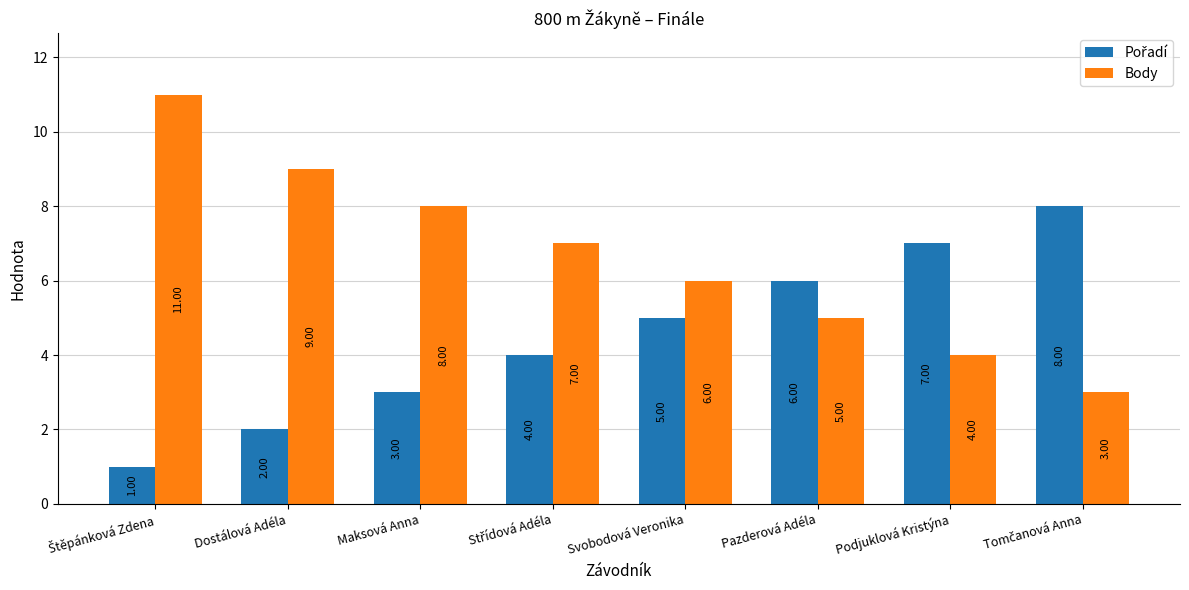

What is the difference between the highest and lowest values at Dostálová Adéla?

7